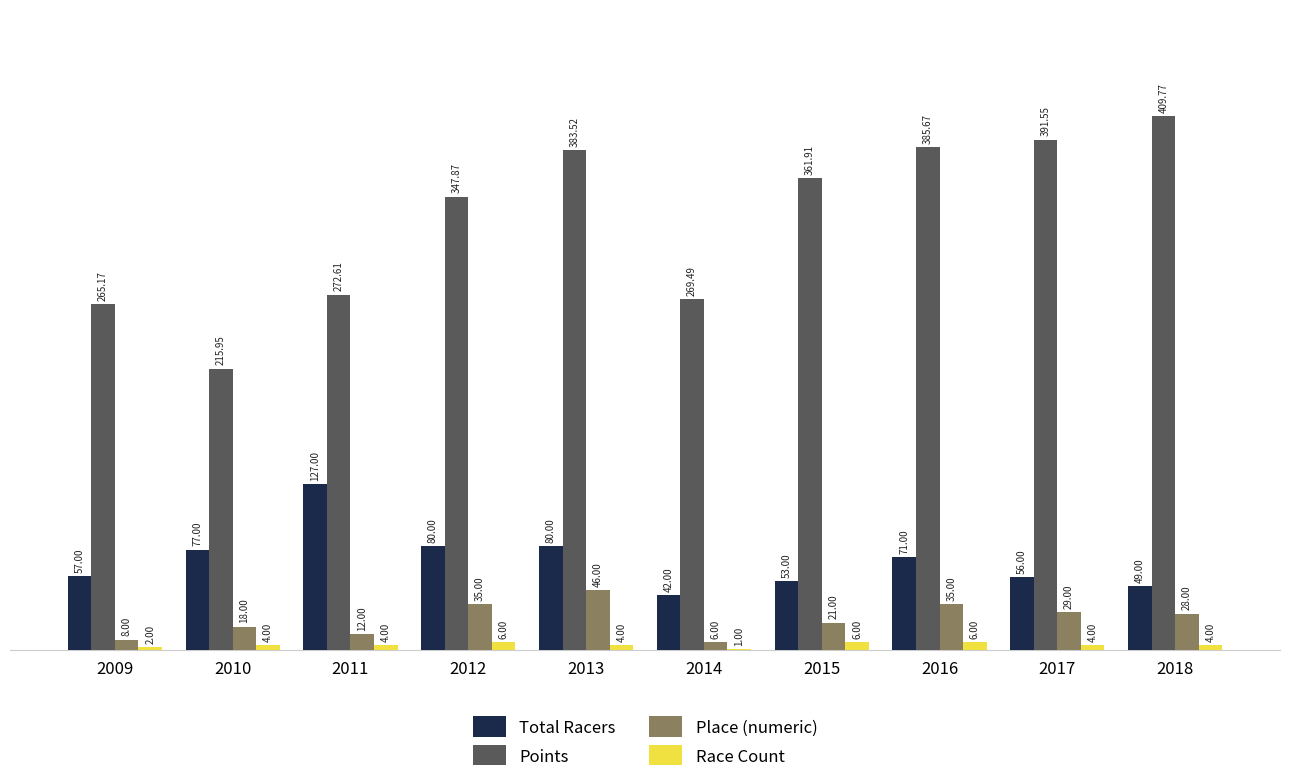

Which series has the largest total across all categories?

Points